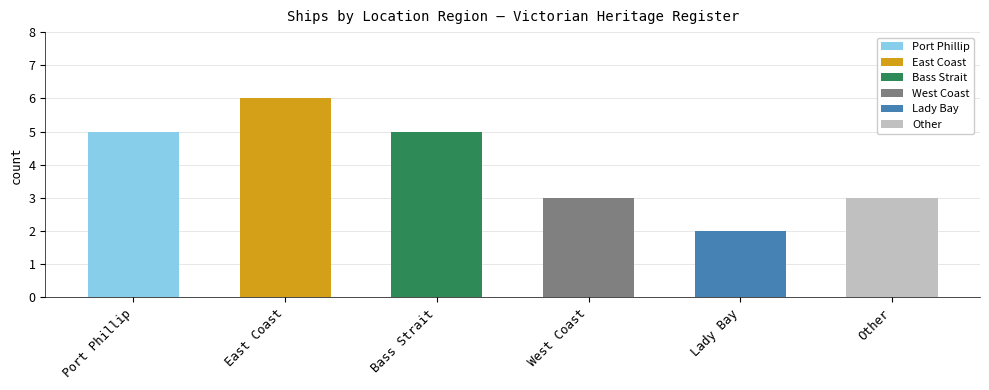

Rank the categories by value from lowest to highest.

Lady Bay, West Coast, Other, Port Phillip, Bass Strait, East Coast